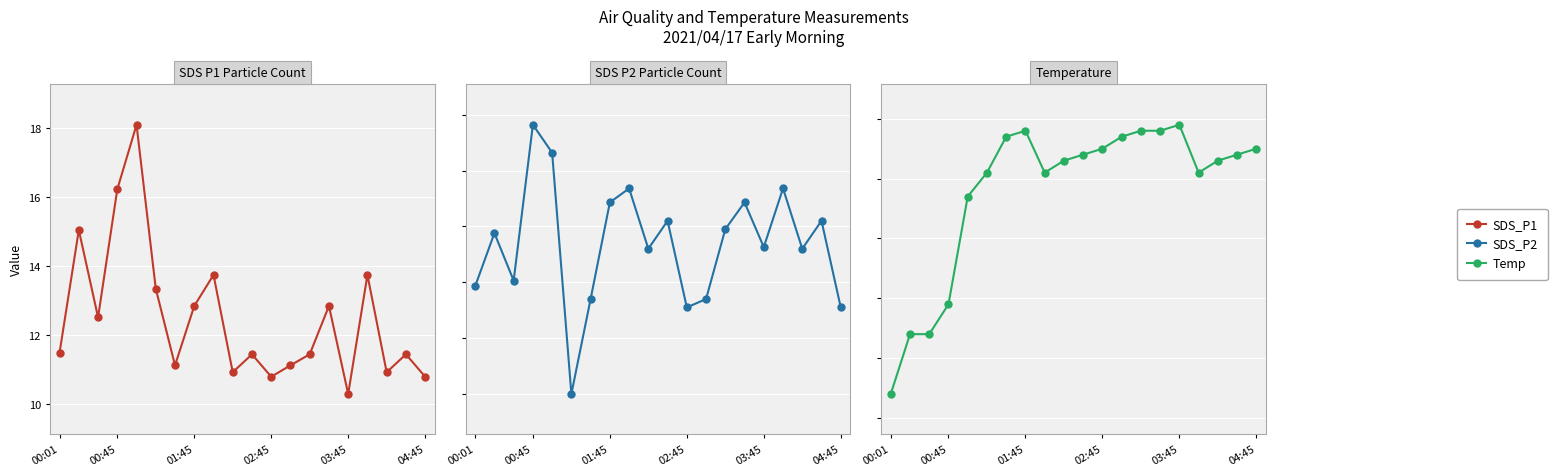

True or false: SDS_P2 has a value of 7.7 at 8.

True